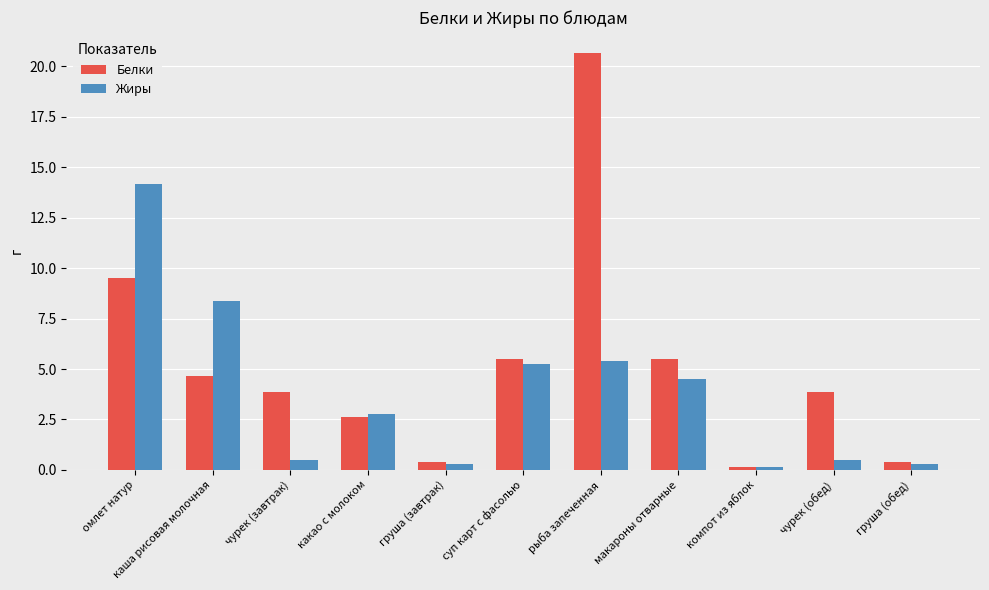

Between суп карт с фасолью and груша (обед), which series saw the biggest shift?

Белки